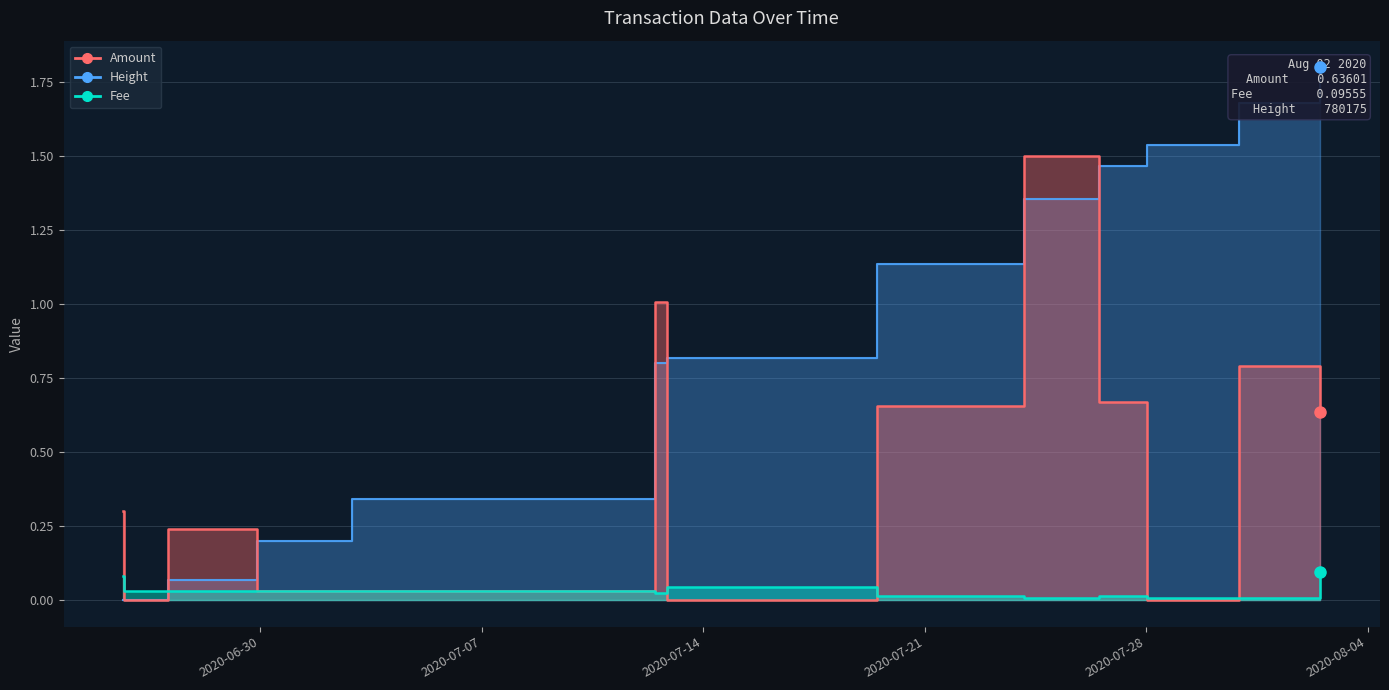

Where is Amount nearest to the value 0?

2020-06-25 16:19:41